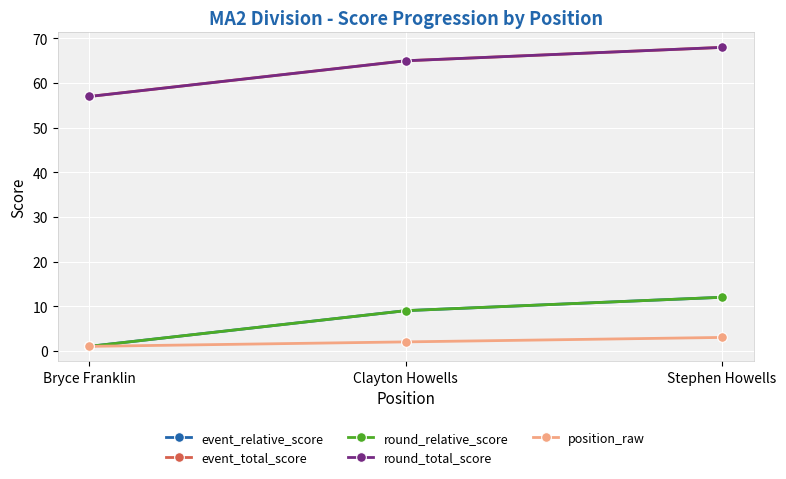

Is this an area chart (filled region under the line)?

No